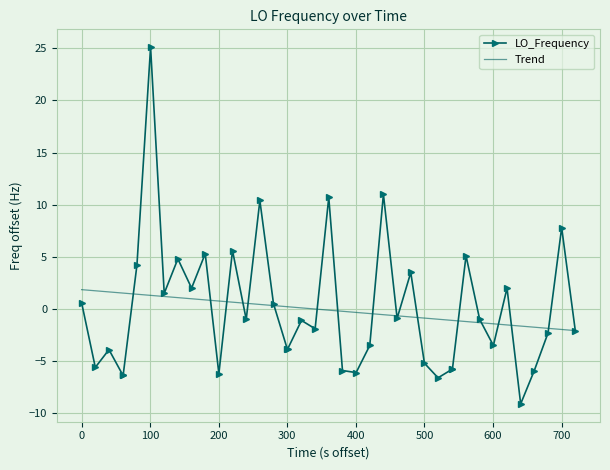

Rank the series by their maximum value, from highest to lowest.

LO_Frequency, Trend